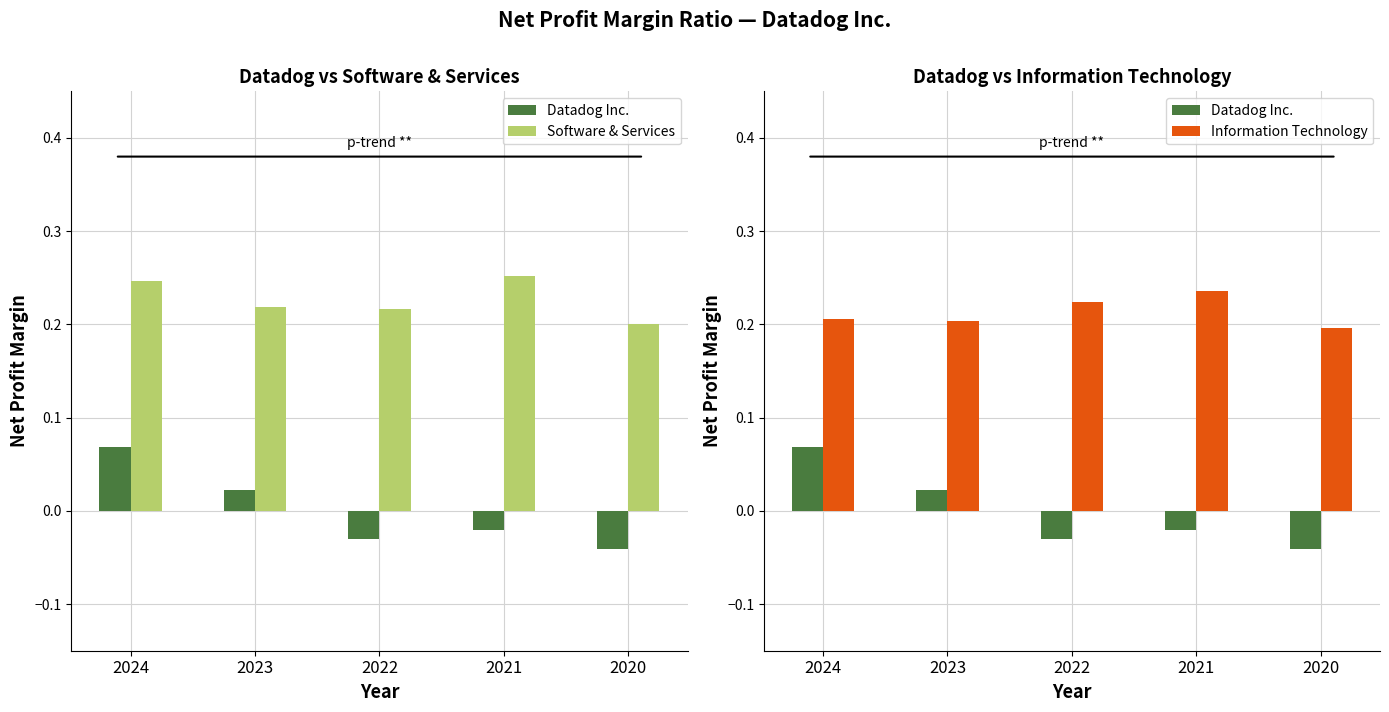

Which category has the lowest value across all series?

2020